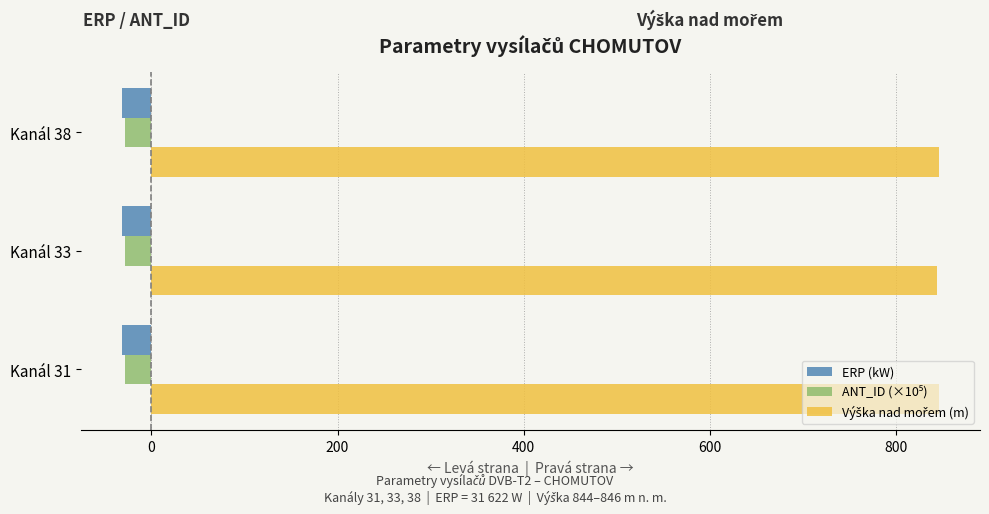

The value of ERP (kW) at Kanál 33 is -31.6. True or false?

True